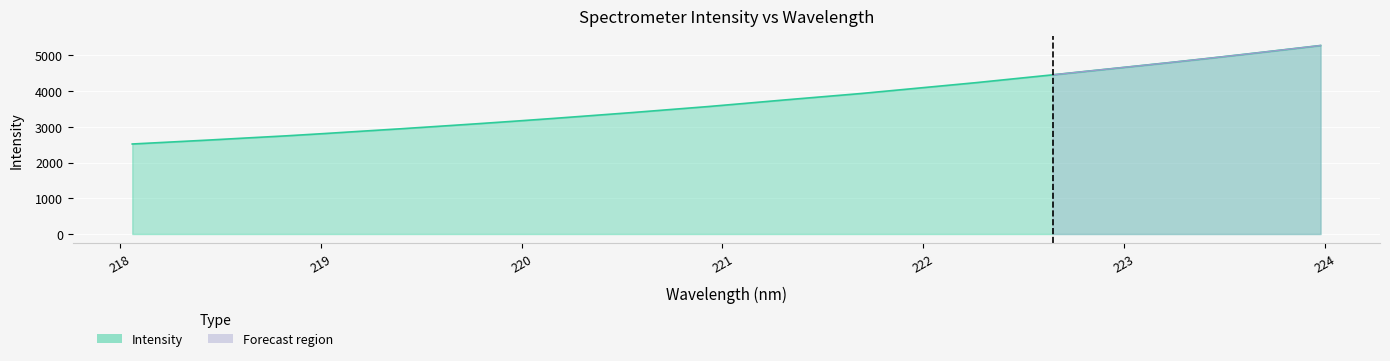

What is the ratio of the value at 218.442 to the value at 220.9264?

0.7